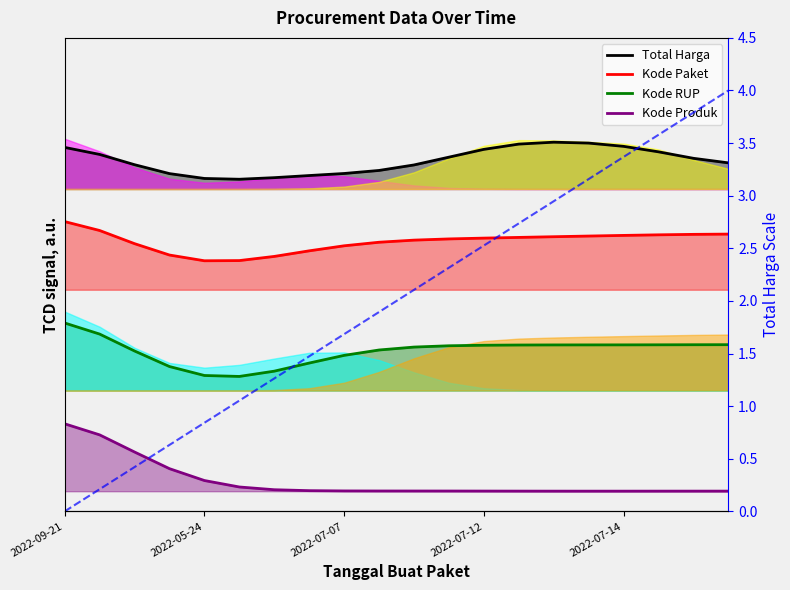

How many categories are shown in the chart?

20